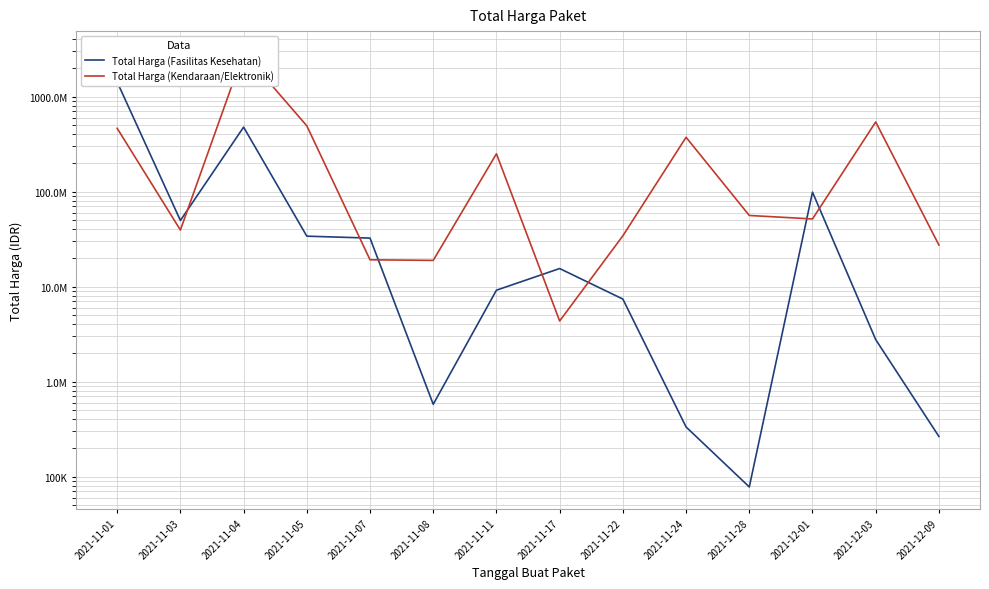

What is the sum of the Total Harga (Fasilitas Kesehatan) values at 2021-11-07 and 2021-11-05?

66441200